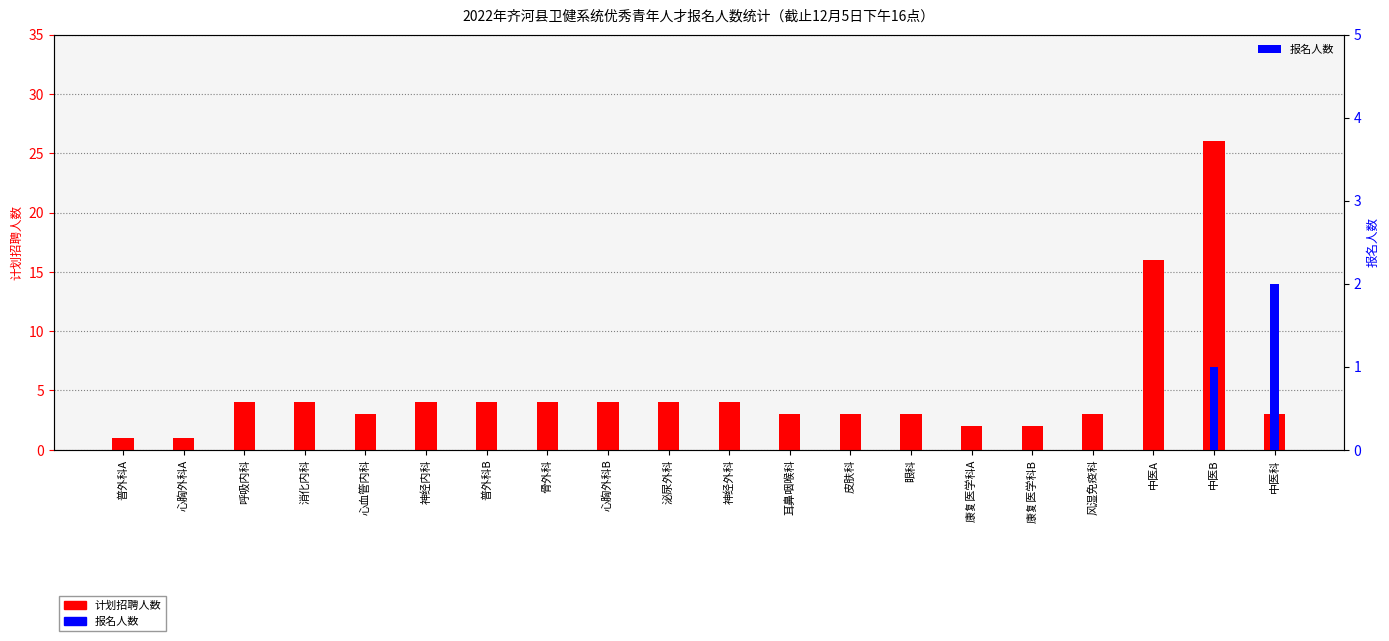

Which series has the widest spread of values?

计划招聘人数